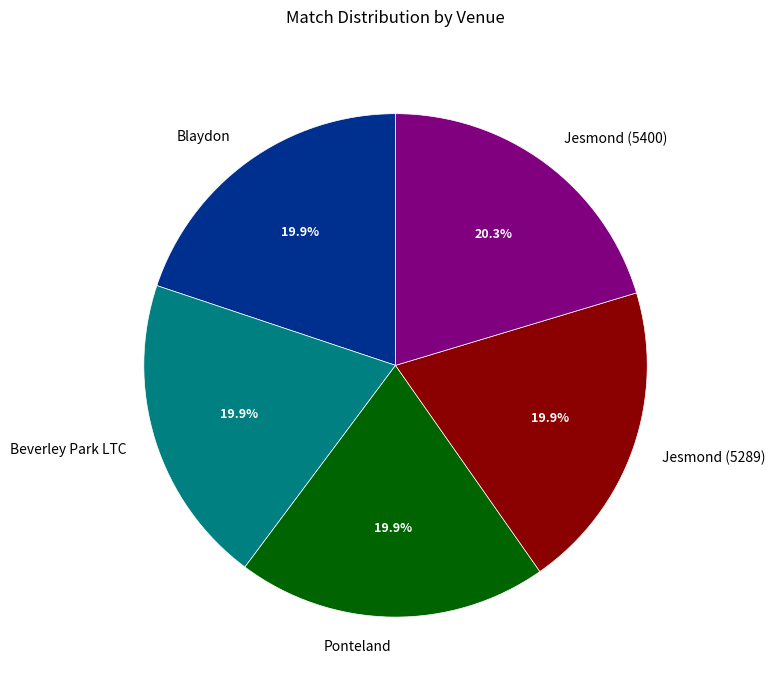

Approximately how many times larger is the value at Ponteland compared to Blaydon?

1.0